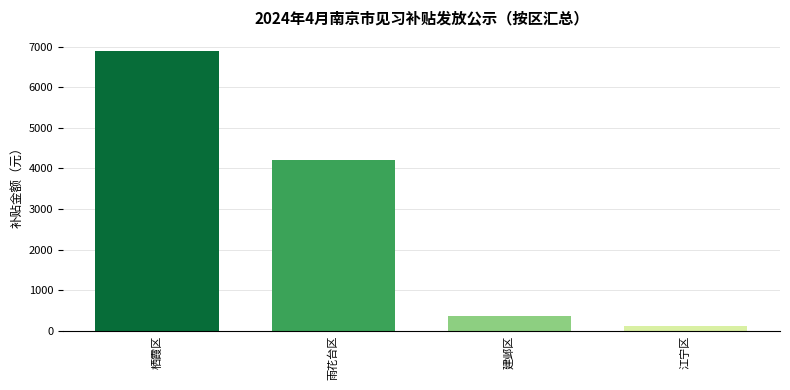

At which label does the data first exceed 4200?

栖霞区